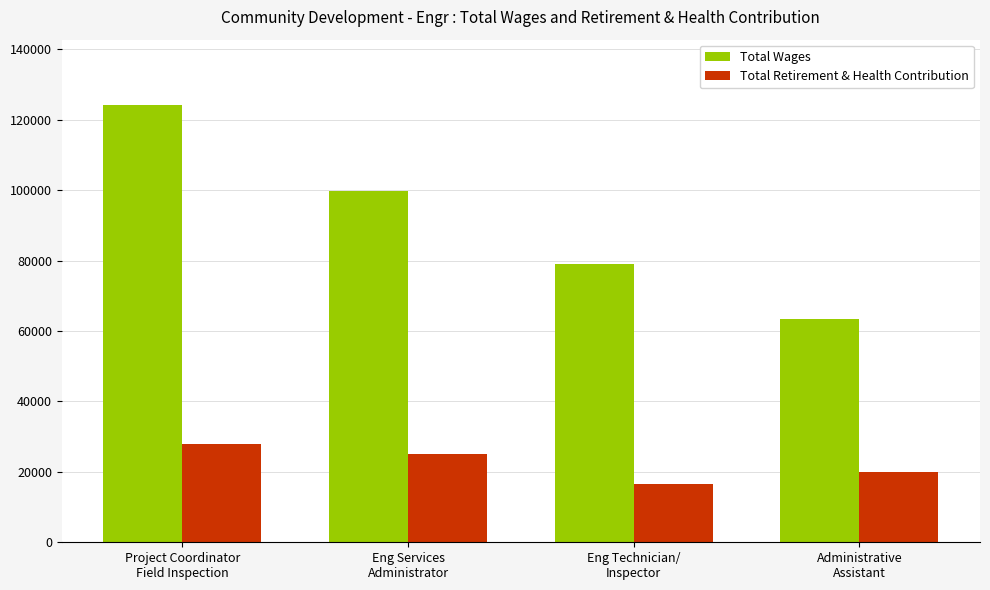

Which series has the largest range (max minus min)?

Total Wages